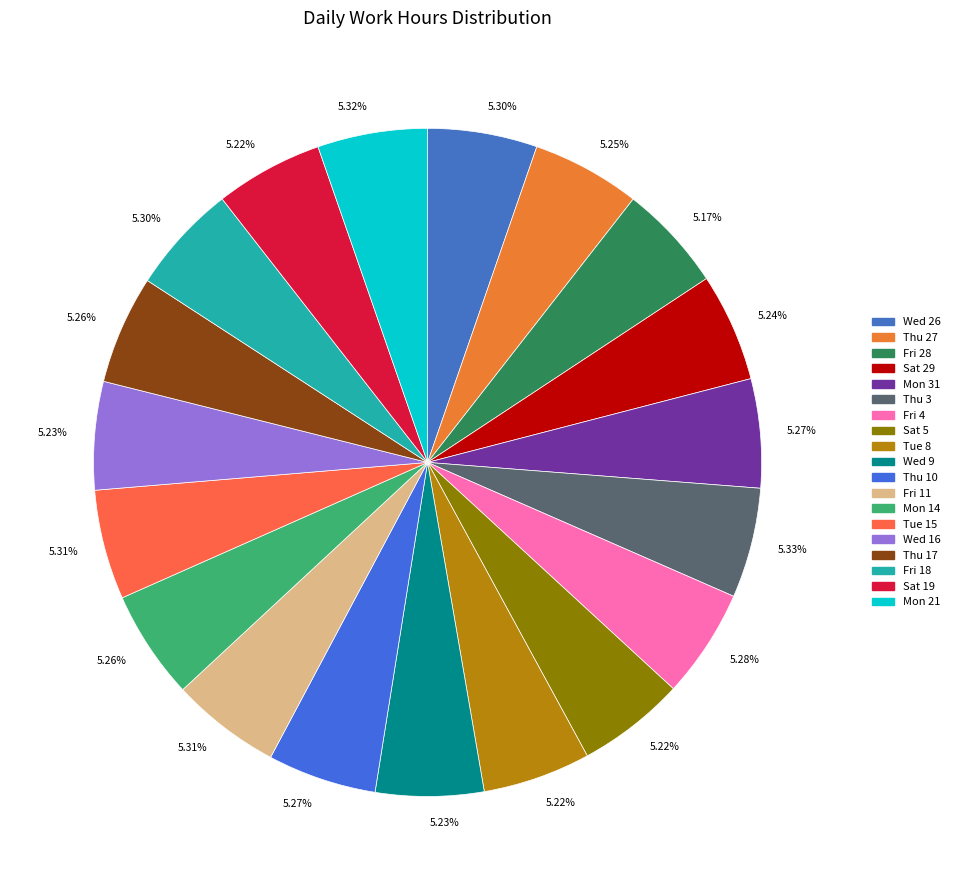

How many slices are in this pie chart?

19